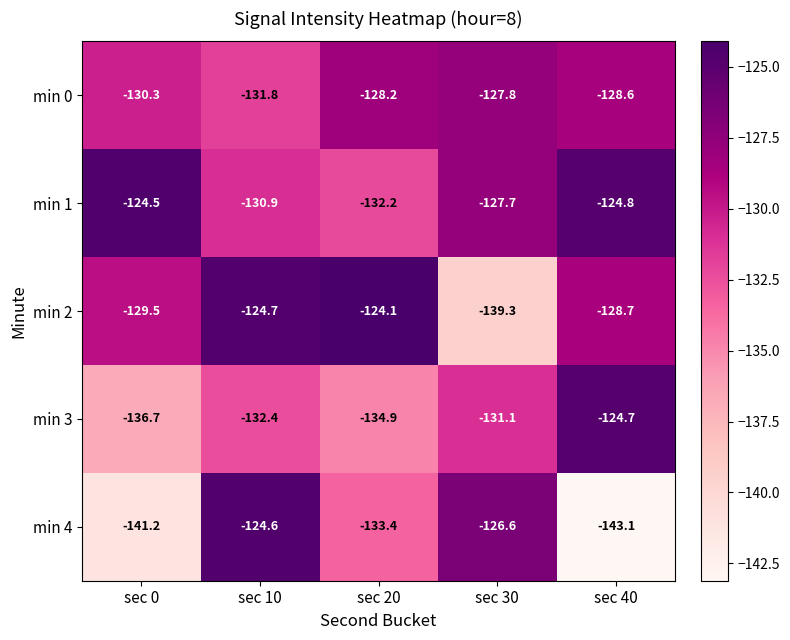

Reading left to right, extract all data points from this chart.

min 0: sec 0=-130.3	sec 10=-131.8	sec 20=-128.2	sec 30=-127.8	sec 40=-128.6
min 1: sec 0=-124.5	sec 10=-130.9	sec 20=-132.2	sec 30=-127.7	sec 40=-124.8
min 2: sec 0=-129.5	sec 10=-124.7	sec 20=-124.1	sec 30=-139.3	sec 40=-128.7
min 3: sec 0=-136.7	sec 10=-132.4	sec 20=-134.9	sec 30=-131.1	sec 40=-124.7
min 4: sec 0=-141.2	sec 10=-124.6	sec 20=-133.4	sec 30=-126.6	sec 40=-143.1